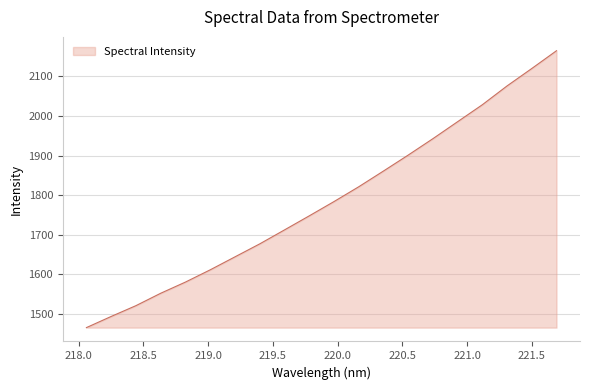

What is the difference between the maximum and minimum values?

699.1